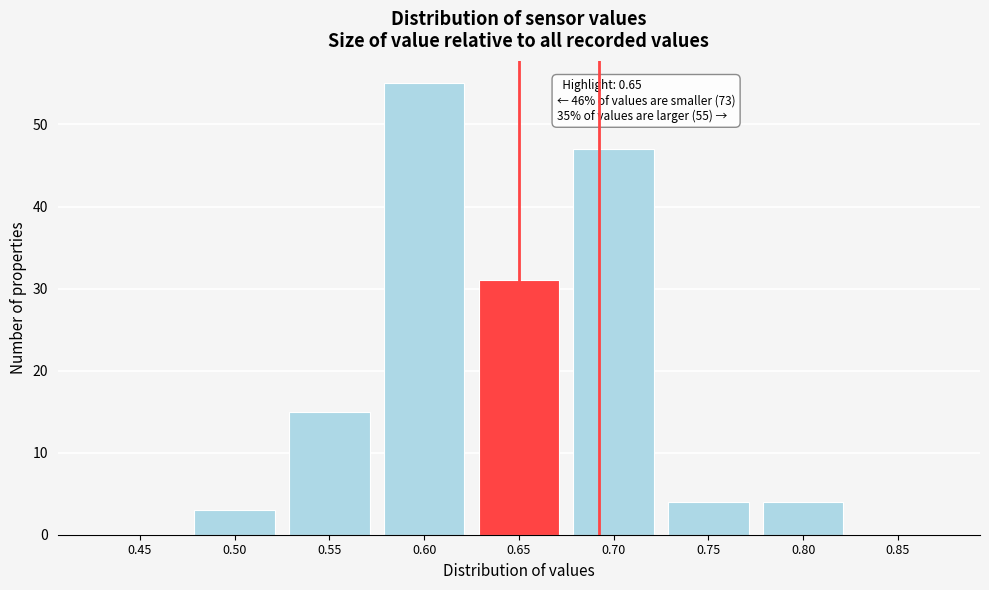

Reading right to left, list all the values displayed in this chart.

0.85=0	0.80=4	0.75=4	0.70=47	0.65=31	0.60=55	0.55=15	0.50=3	0.45=0